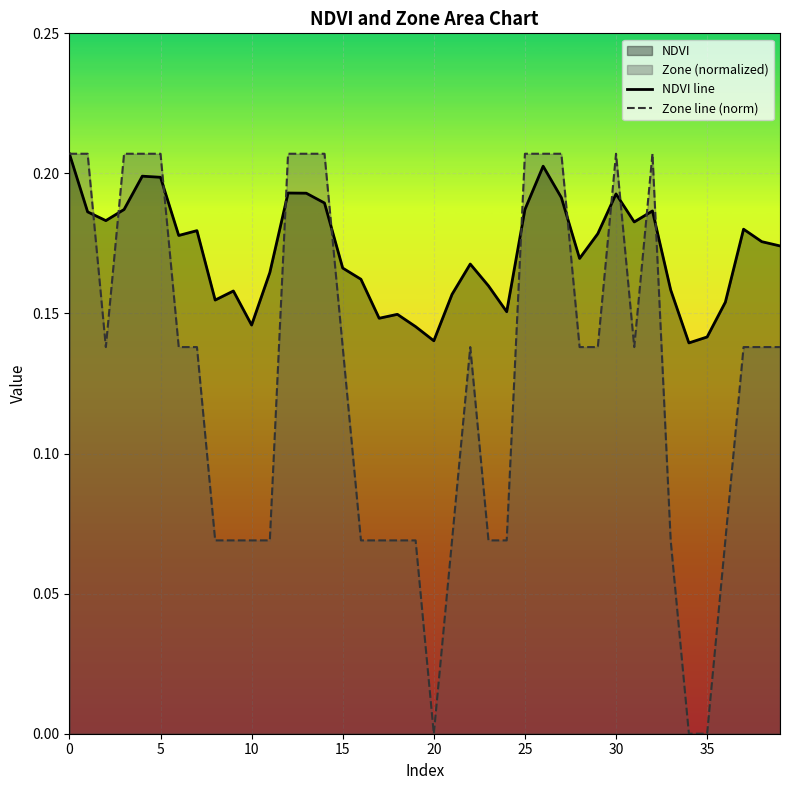

Reading left to right, list all the values displayed in this chart.

NDVI line: 0.2	0.2	0.2	0.2	0.2	0.2	0.2	0.2	0.2	0.2	0.1	0.2	0.2	0.2	0.2	0.2	0.2	0.1	0.1	0.1	0.1	0.2	0.2	0.2	0.2	0.2	0.2	0.2	0.2	0.2	0.2	0.2	0.2	0.2	0.1	0.1	0.2	0.2	0.2	0.2
Zone line (norm): 0.2	0.2	0.1	0.2	0.2	0.2	0.1	0.1	0.1	0.1	0.1	0.1	0.2	0.2	0.2	0.1	0.1	0.1	0.1	0.1	0.0	0.1	0.1	0.1	0.1	0.2	0.2	0.2	0.1	0.1	0.2	0.1	0.2	0.1	0.0	0.0	0.1	0.1	0.1	0.1